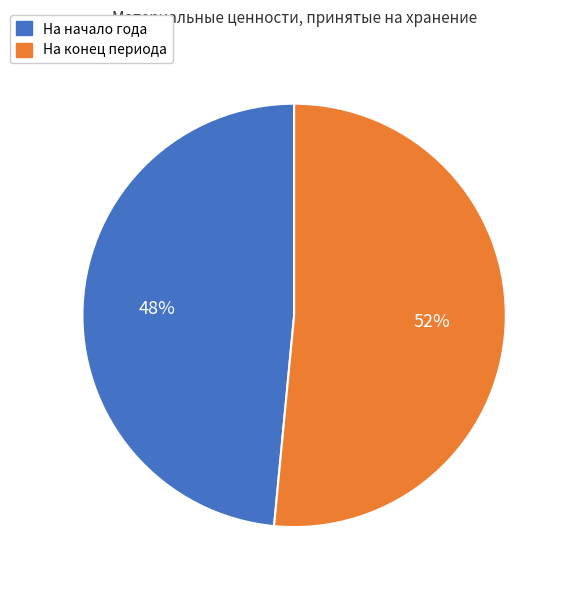

To the nearest percent, what is the average slice percentage?

50%